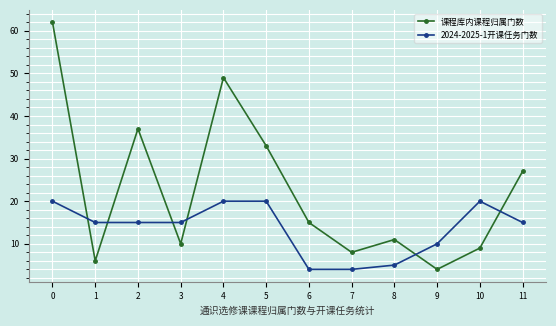

Between 0 and 6, which series saw the biggest shift?

课程库内课程归属门数